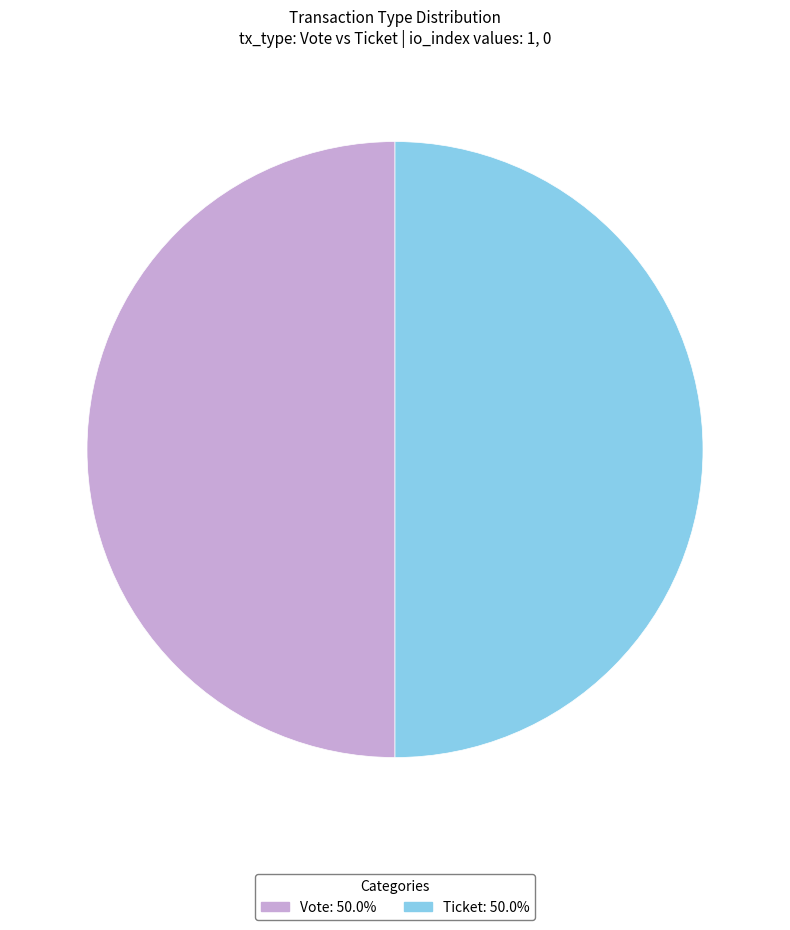

How many segments does this pie chart have?

2